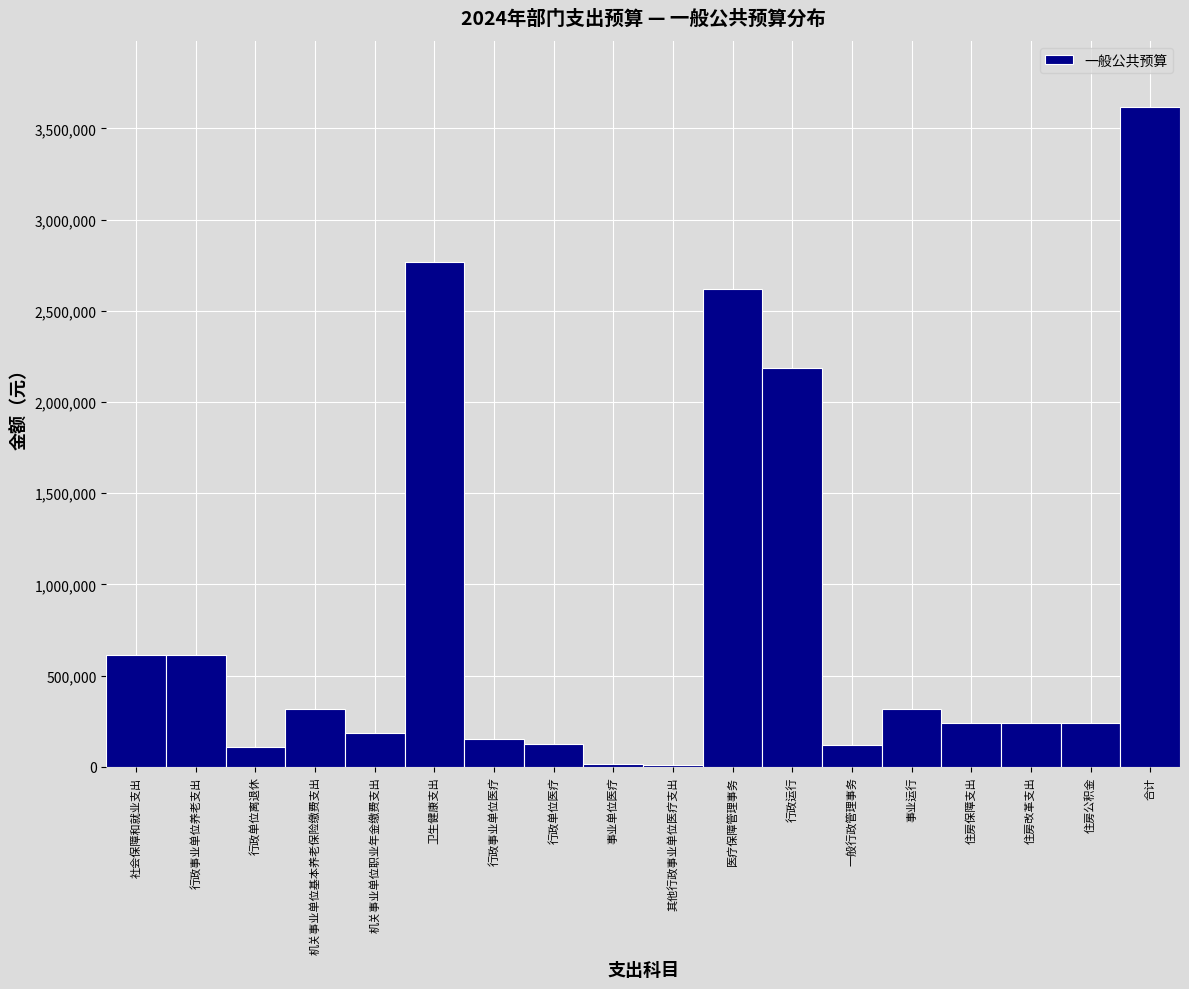

What is the maximum value shown in the chart?

3617935.4